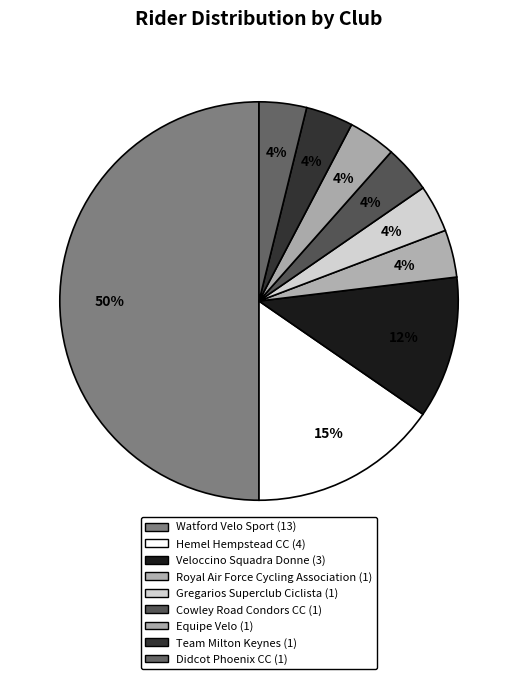

Rank the categories by value from lowest to highest.

Royal Air Force Cycling Association, Gregarios Superclub Ciclista, Cowley Road Condors CC, Equipe Velo, Team Milton Keynes, Didcot Phoenix CC, Veloccino Squadra Donne, Hemel Hempstead CC, Watford Velo Sport